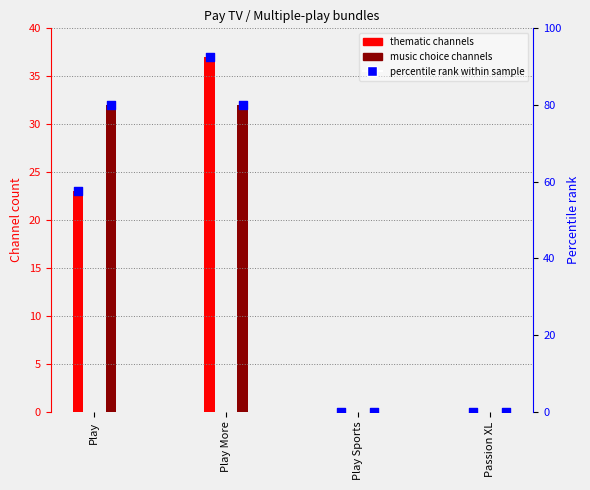

Is the value of percentile rank (music) at Play More greater than the value of thematic channels at Play More?

Yes